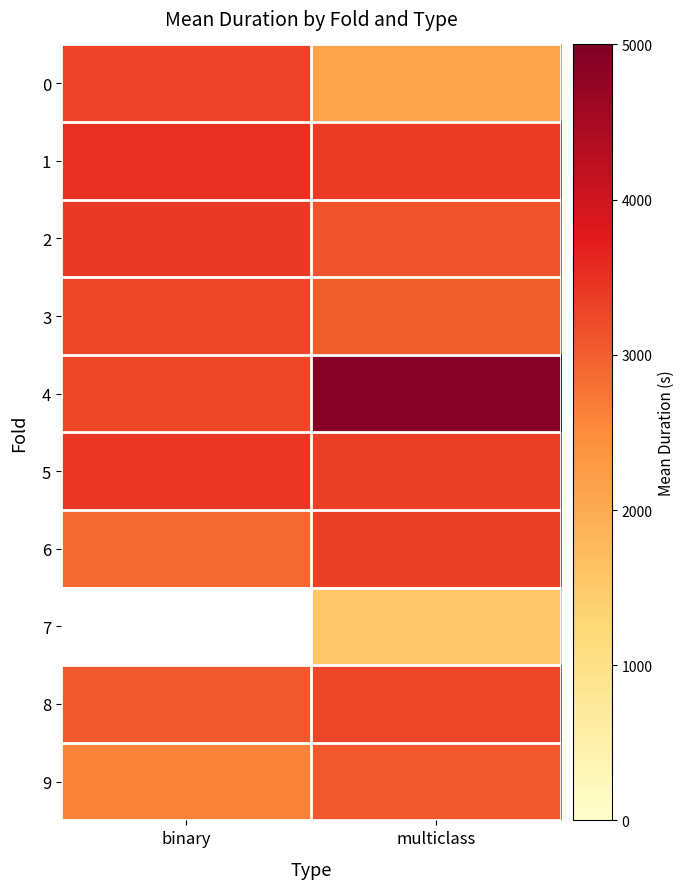

Rank the series at multiclass from highest to lowest value.

4, 1, 5, 6, 8, 2, 9, 3, 0, 7